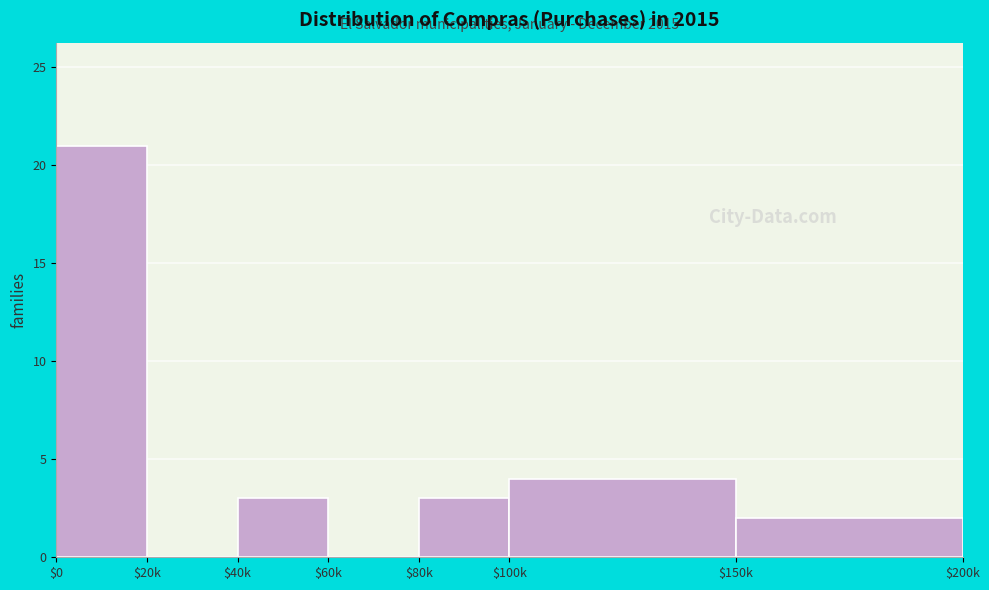

What is the sum of all values?

33